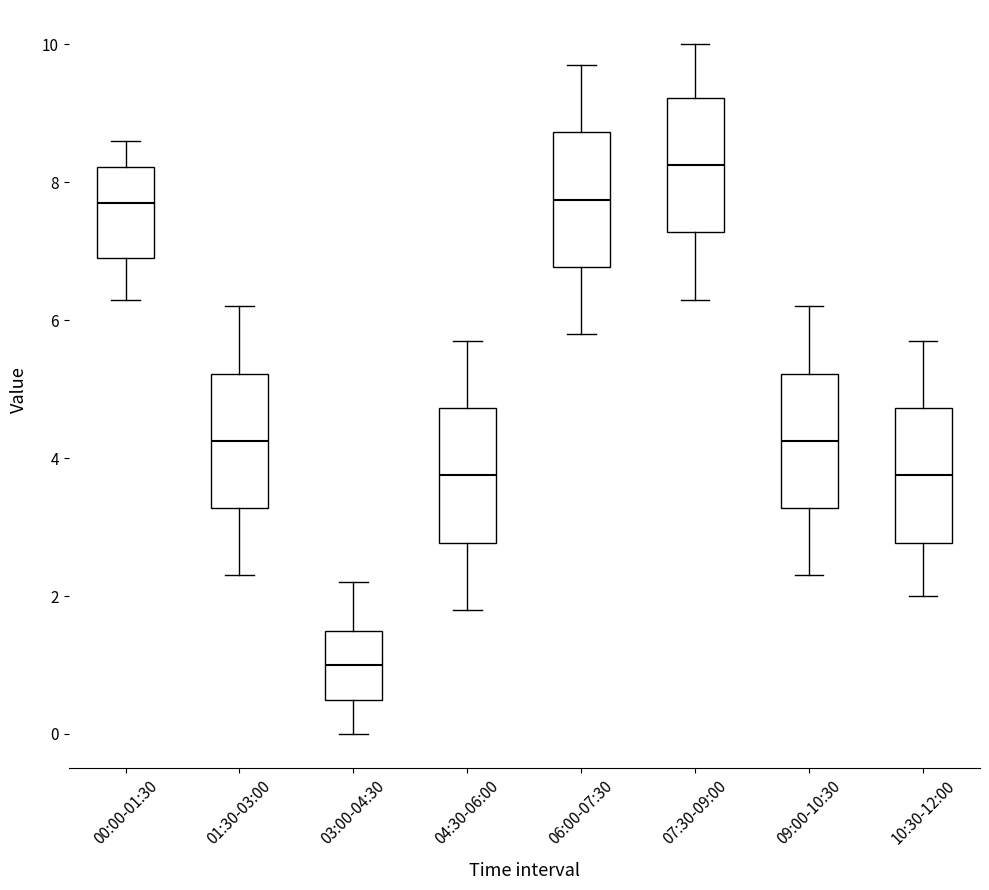

Reading left to right, read every box against the y-axis: the position of its median line, the range the box covers, and the ends of its whiskers. The values are not printed on the chart, so give them approximately, as read against the axis.

00:00-01:30: median 7.8, box 7.0 to 8.2, whiskers 6.4 to 8.6
01:30-03:00: median 4.2, box 3.2 to 5.2, whiskers 2.4 to 6.2
03:00-04:30: median 1.0, box 0.6 to 1.6, whiskers 0.0 to 2.2
04:30-06:00: median 3.8, box 2.8 to 4.8, whiskers 1.8 to 5.8
06:00-07:30: median 7.8, box 6.8 to 8.8, whiskers 5.8 to 9.8
07:30-09:00: median 8.2, box 7.2 to 9.2, whiskers 6.4 to 10.0
09:00-10:30: median 4.2, box 3.2 to 5.2, whiskers 2.4 to 6.2
10:30-12:00: median 3.8, box 2.8 to 4.8, whiskers 2.0 to 5.8